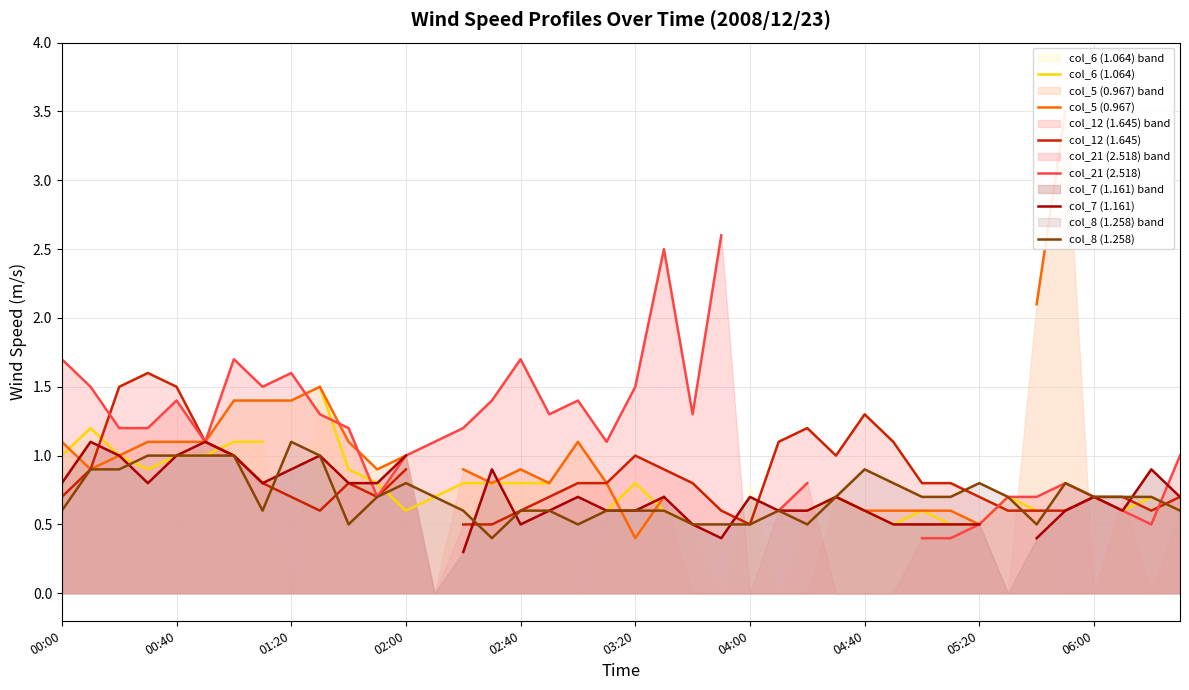

What is the difference between the maximum and minimum values in the col_7 (1.161) series?

0.8